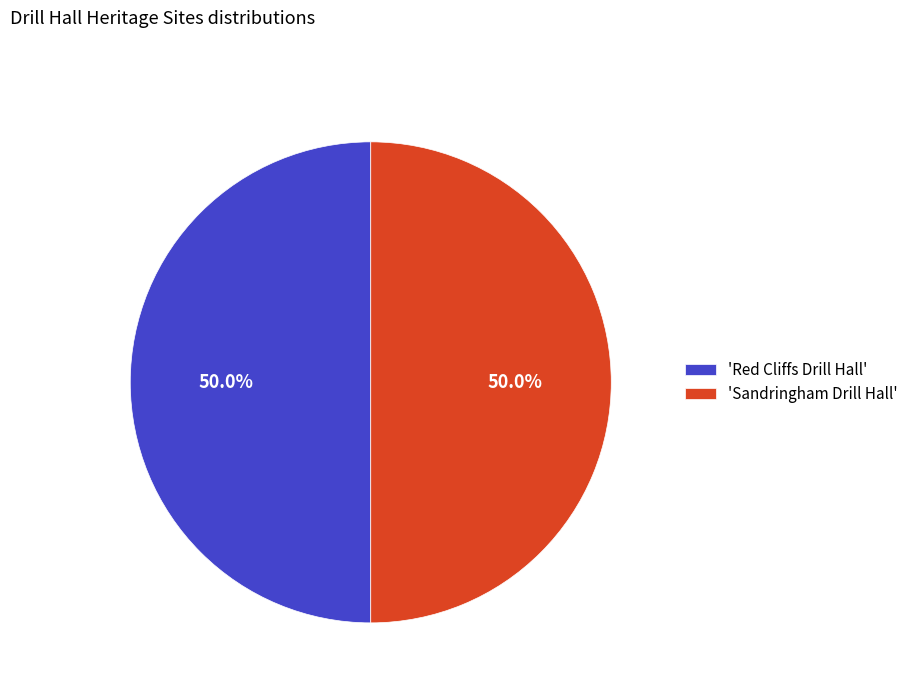

How many segments does this pie chart have?

2